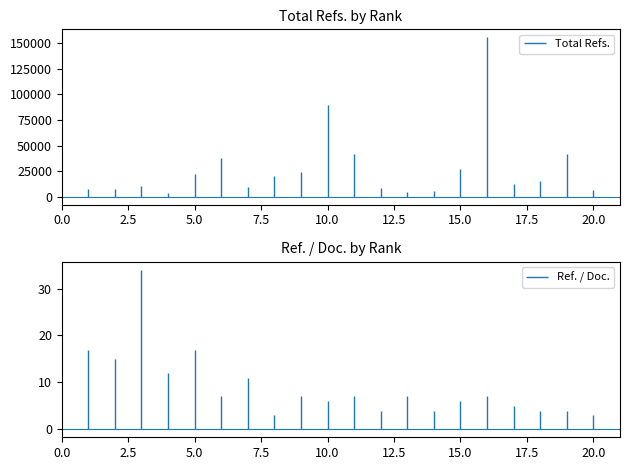

Rank the series at 3 from lowest to highest value.

Ref. / Doc., Total Refs.